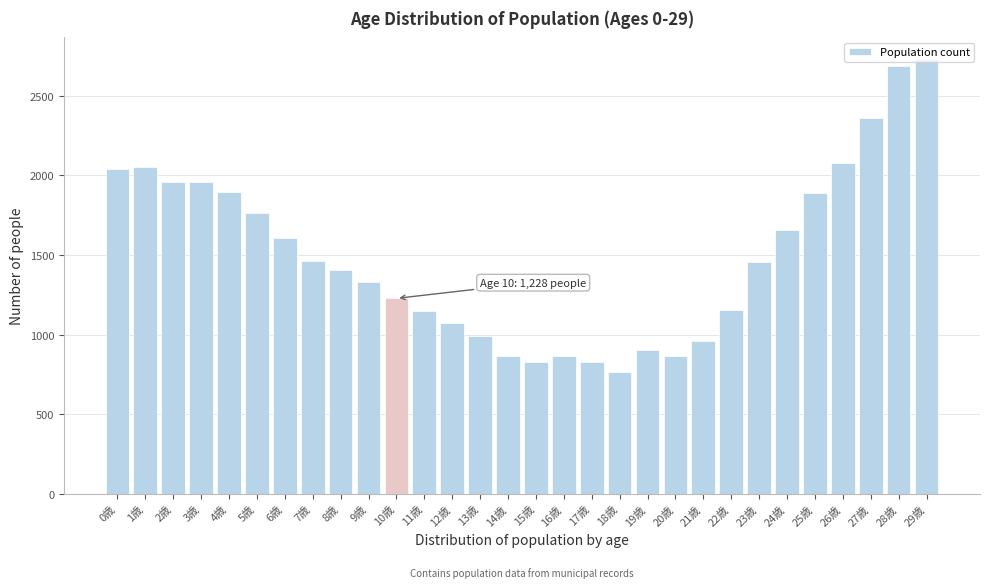

What is the value of the 17th bar from the left?

863